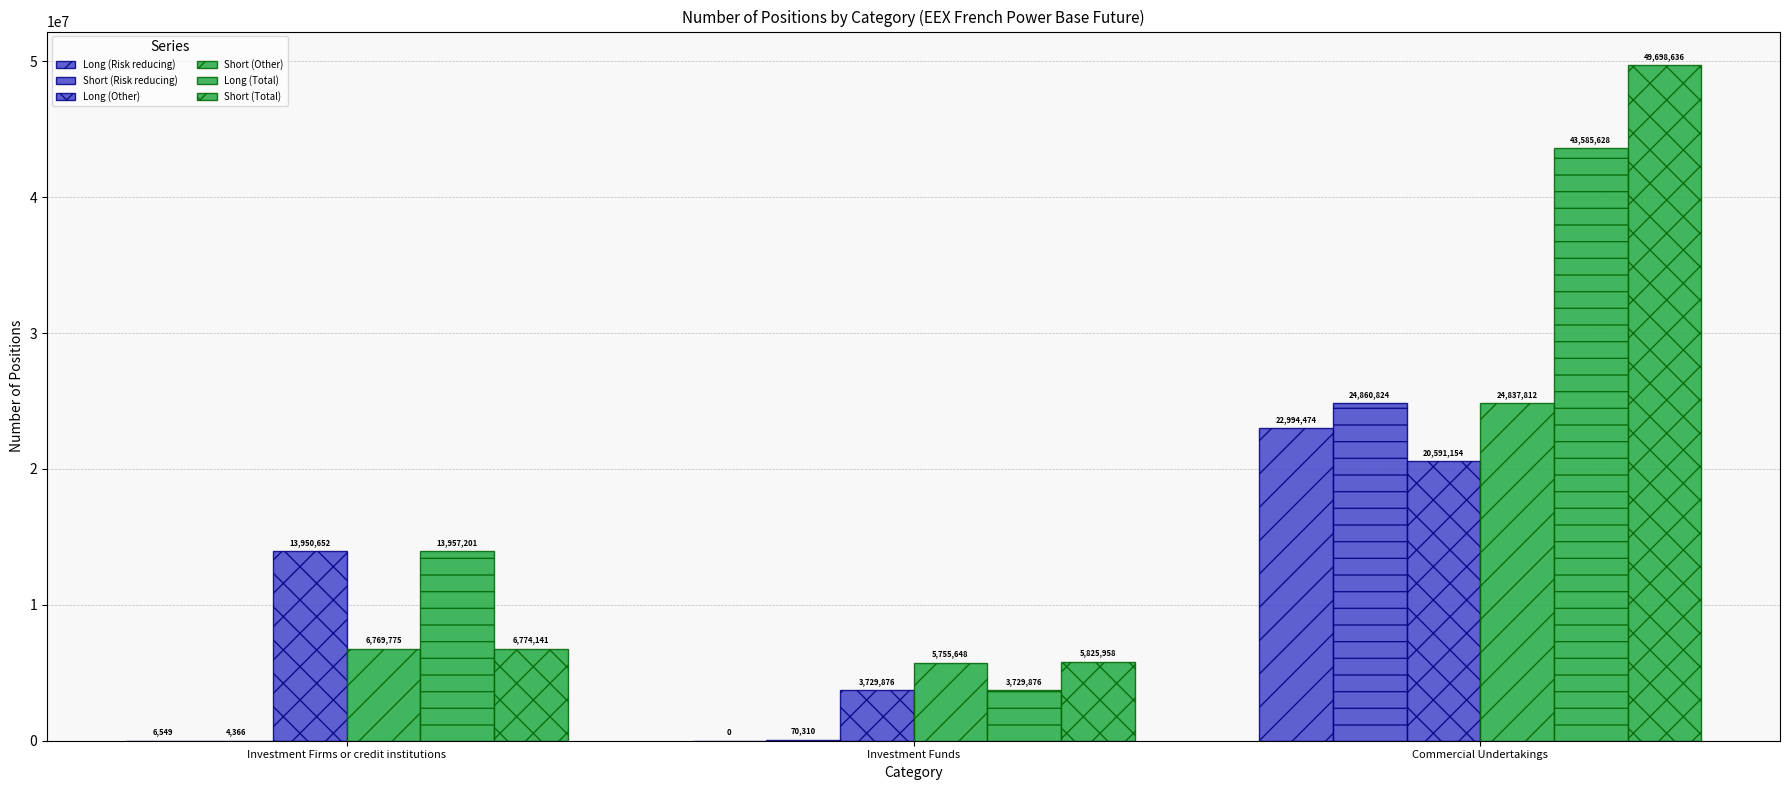

Reading left to right, what are all the values shown in this chart?

Long (Risk reducing): 6549	0	22994474
Short (Risk reducing): 4366	70310	24860824
Long (Other): 13950652	3729876	20591154
Short (Other): 6769775	5755648	24837812
Long (Total): 13957201	3729876	43585628
Short (Total): 6774141	5825958	49698636